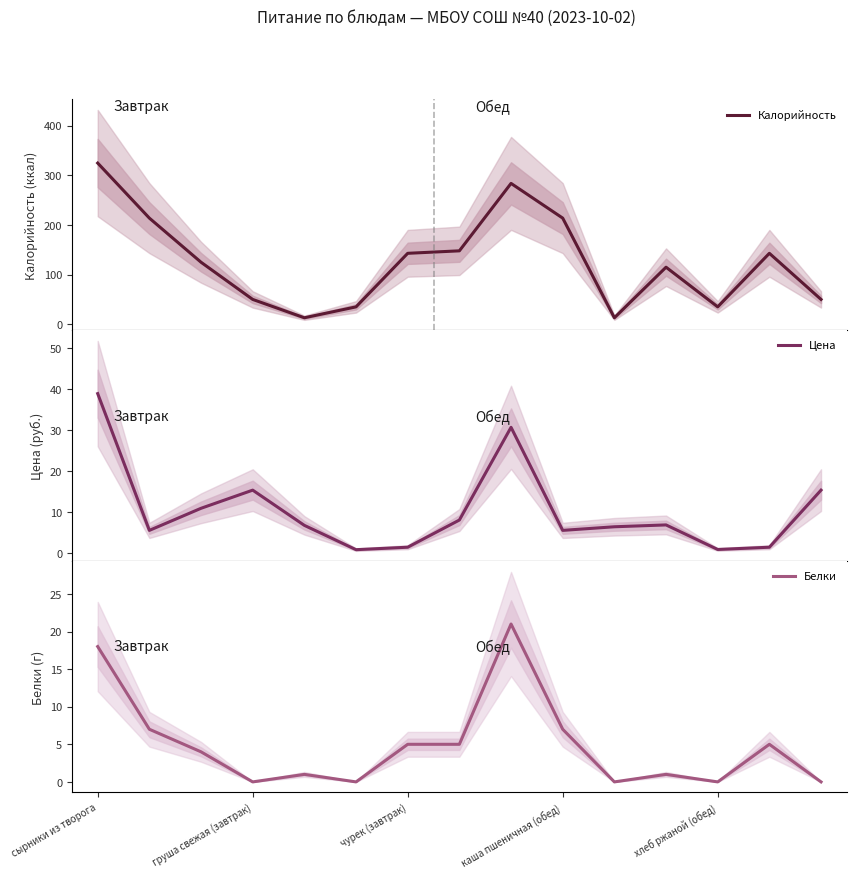

What is the value of the Калорийность point at the 4th from the left?

50.0